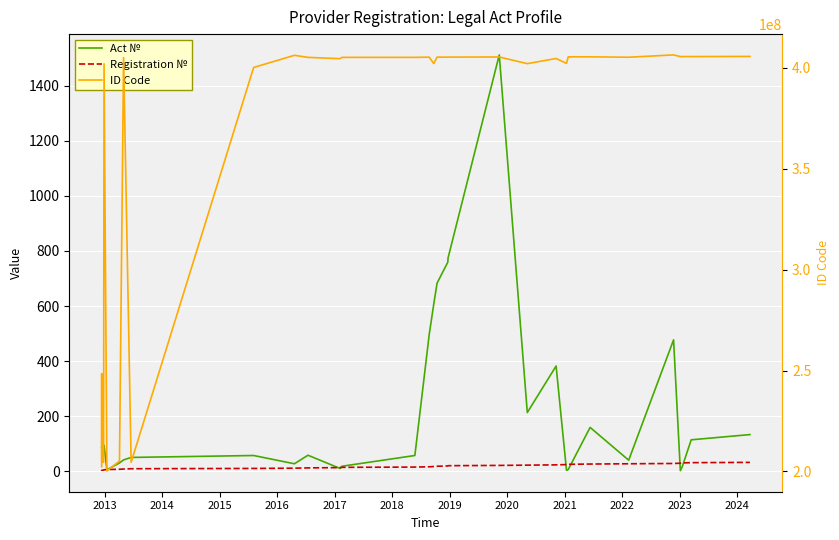

How many values in the Act № series are below 85?

16